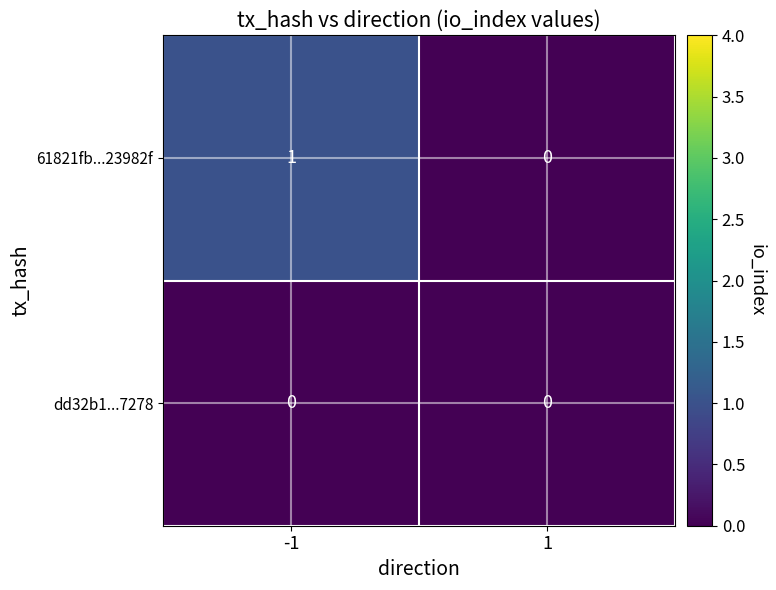

Reading left to right, extract all data points from this chart.

61821fb...23982f: 1	0
dd32b1...7278: 0	0